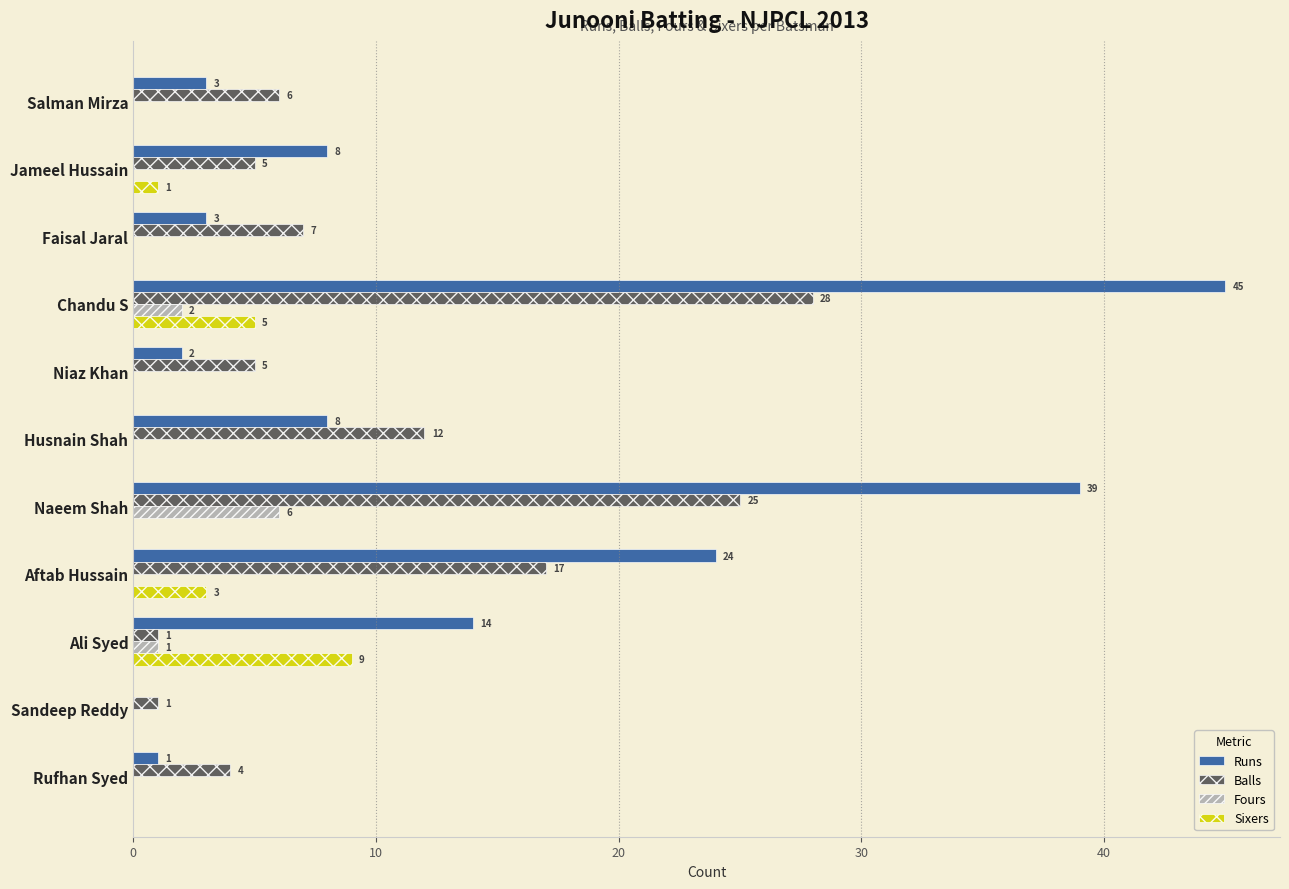

Which series has the widest spread of values?

Runs